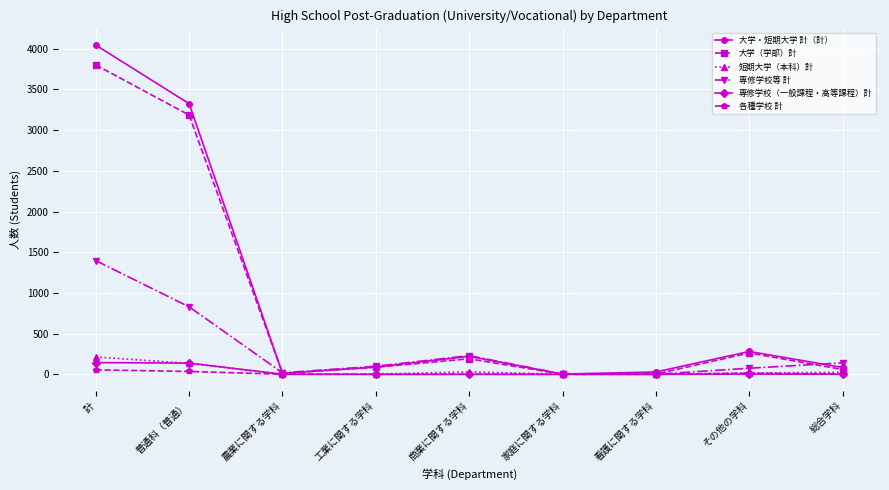

Does the chart have visible grid lines?

Yes